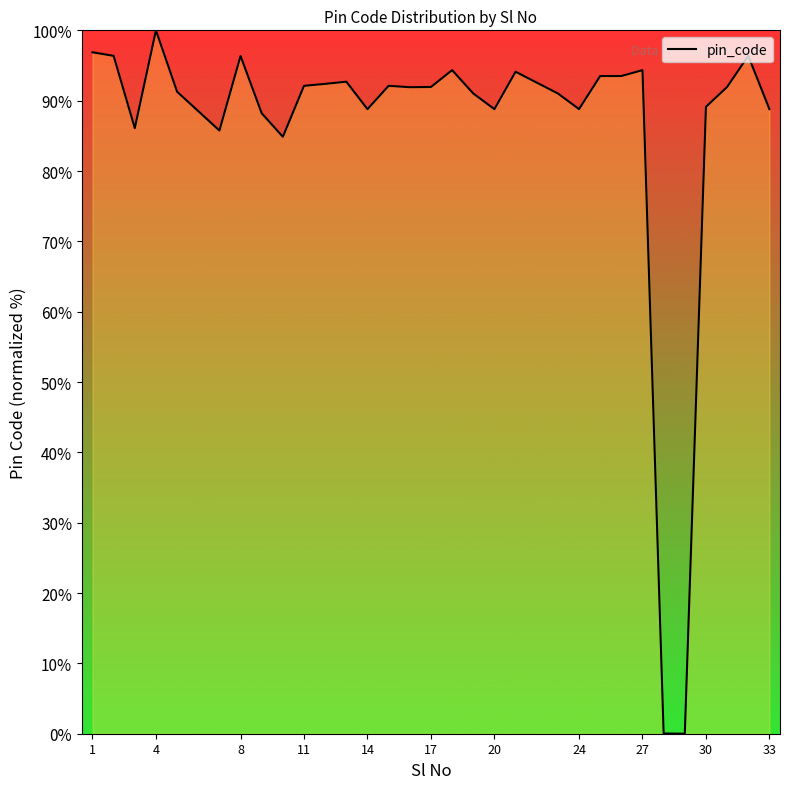

What is the sum of all values?

2663.5